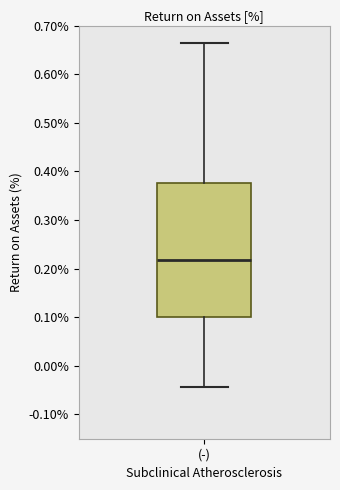

Transcribe this box plot: give where the median line is, the range the box spans, and where the two whiskers end, as read against the y-axis. The values are not printed on the chart, so give them approximately, as read against the axis.

median 0.22, box 0.10 to 0.38, whiskers -0.04 to 0.66